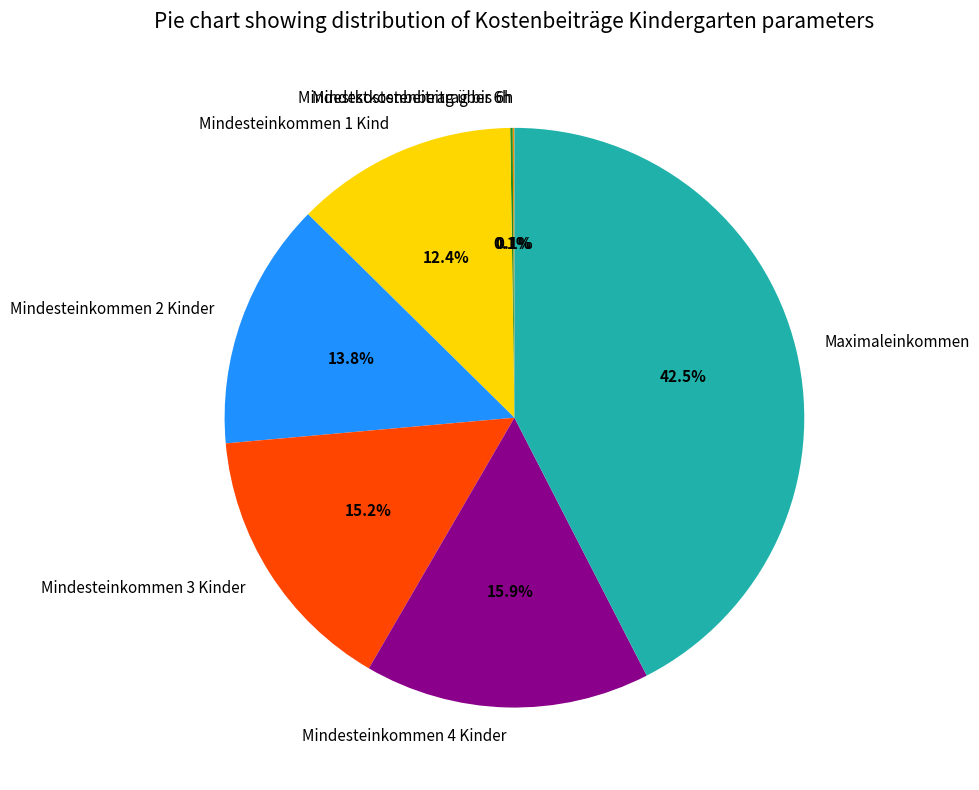

Which slice is the largest?

Maximaleinkommen